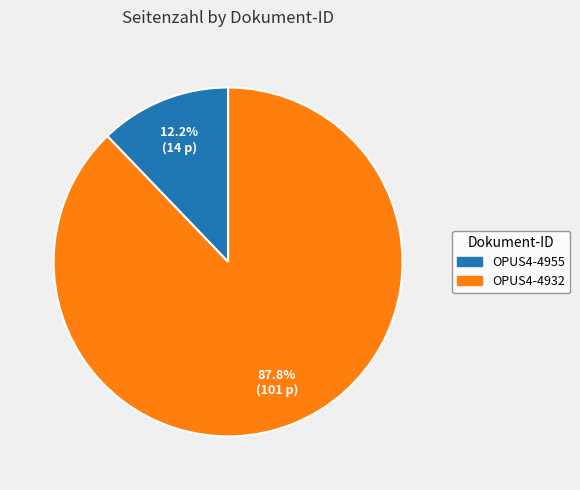

Which category accounts for the majority?

OPUS4-4932